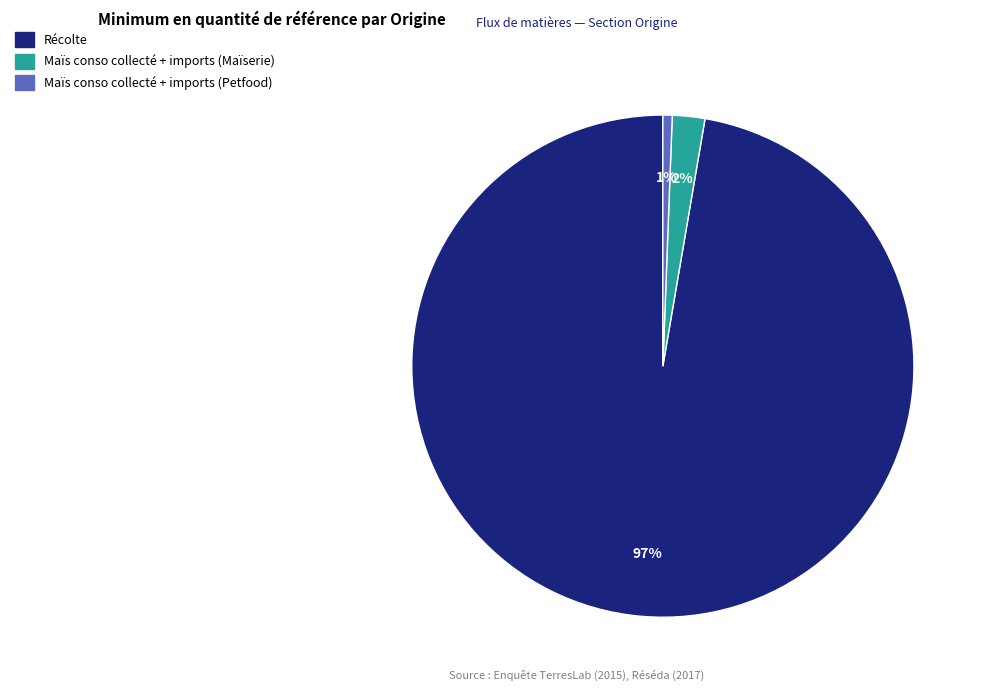

Is it true that Maïs conso collecté + imports (Maïserie) is 13% of the pie?

False